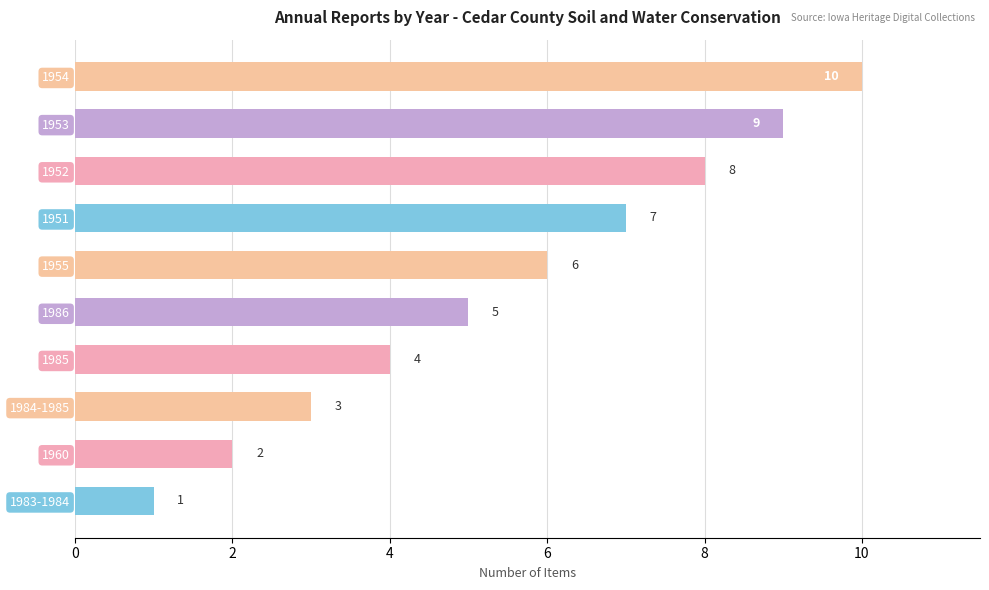

What is the difference between the maximum and minimum values?

9